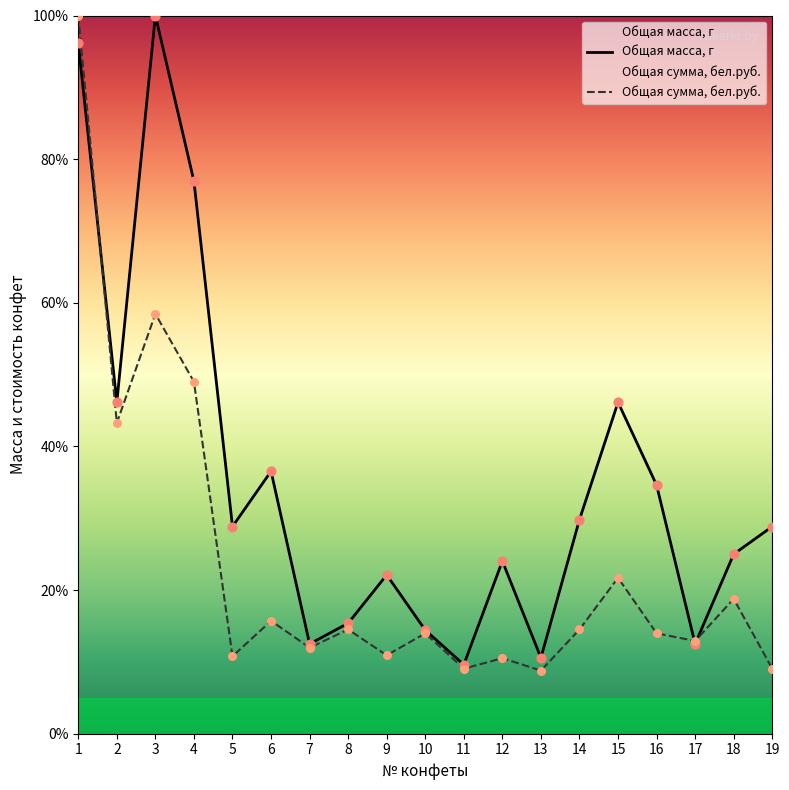

At how many categories does at least one series exceed 93?

2